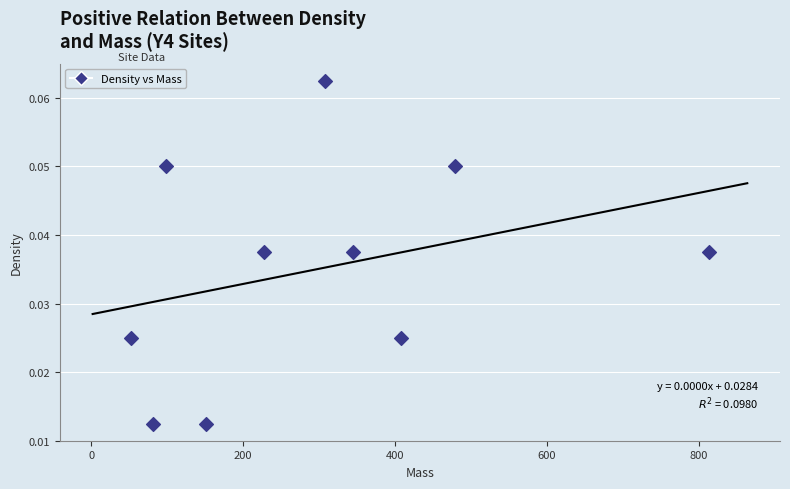

What is the average X value?

296.3